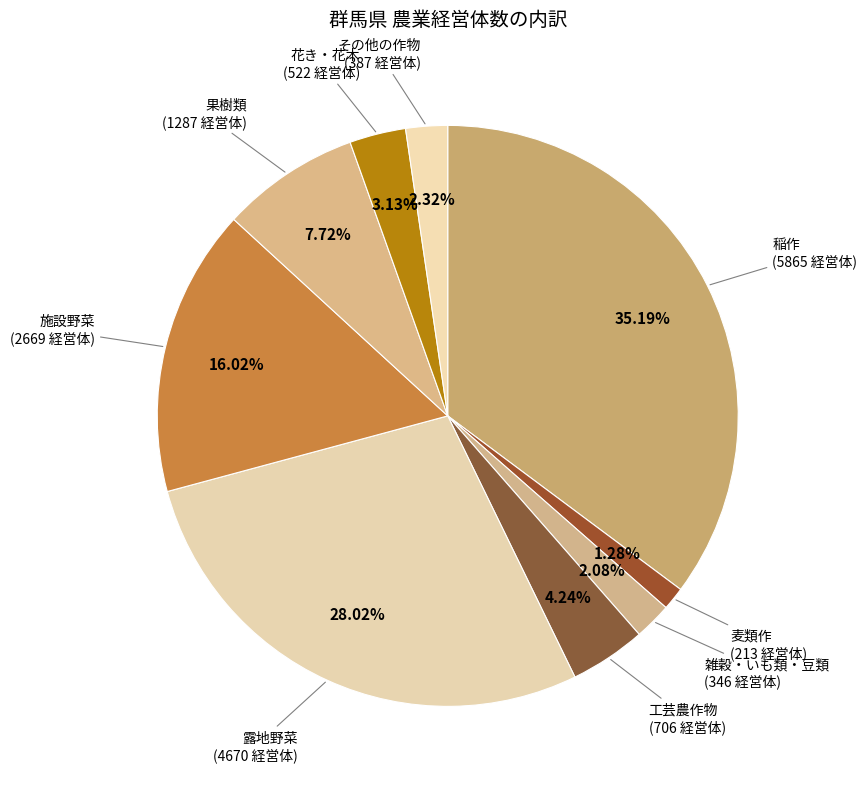

How many segments does this pie chart have?

9